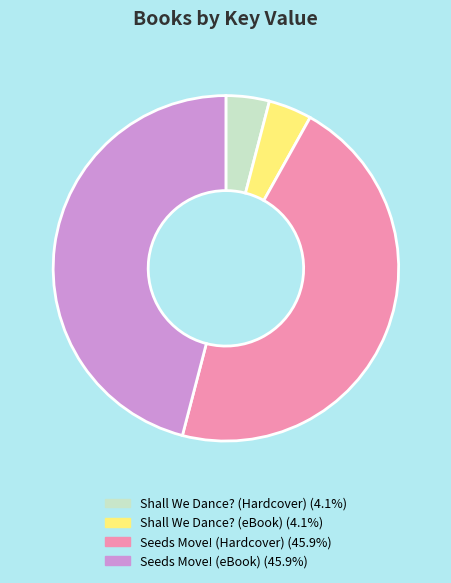

How many segments does this pie chart have?

4